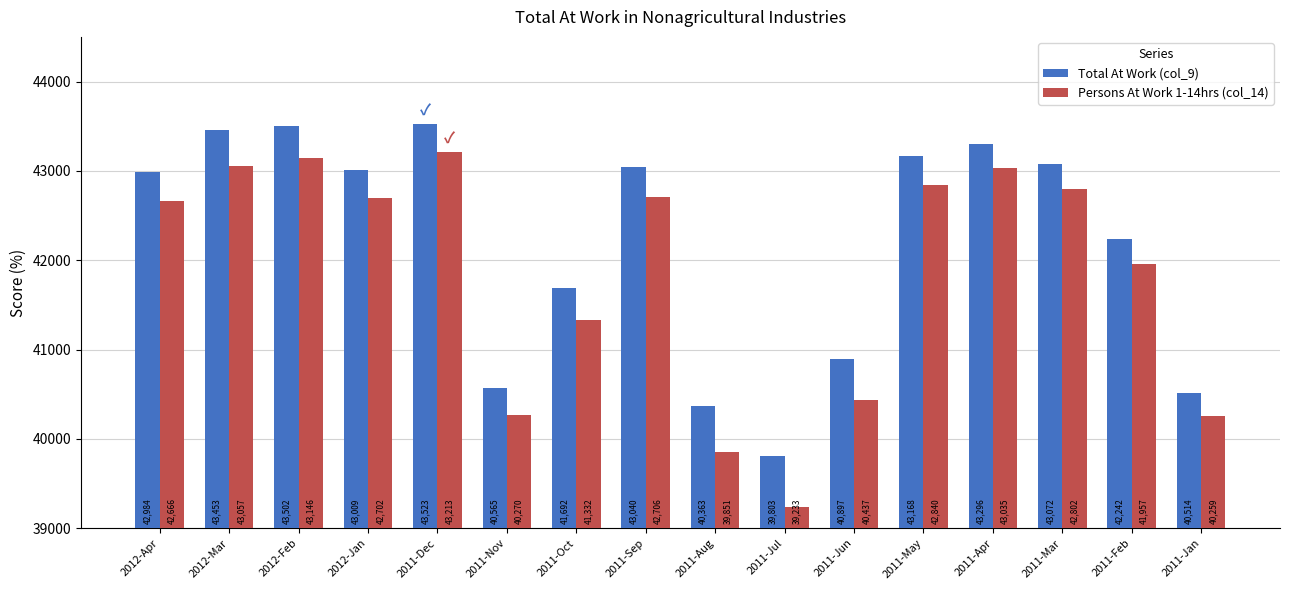

Rank the series by their maximum value, from lowest to highest.

Persons At Work 1-14hrs (col_14), Total At Work (col_9)